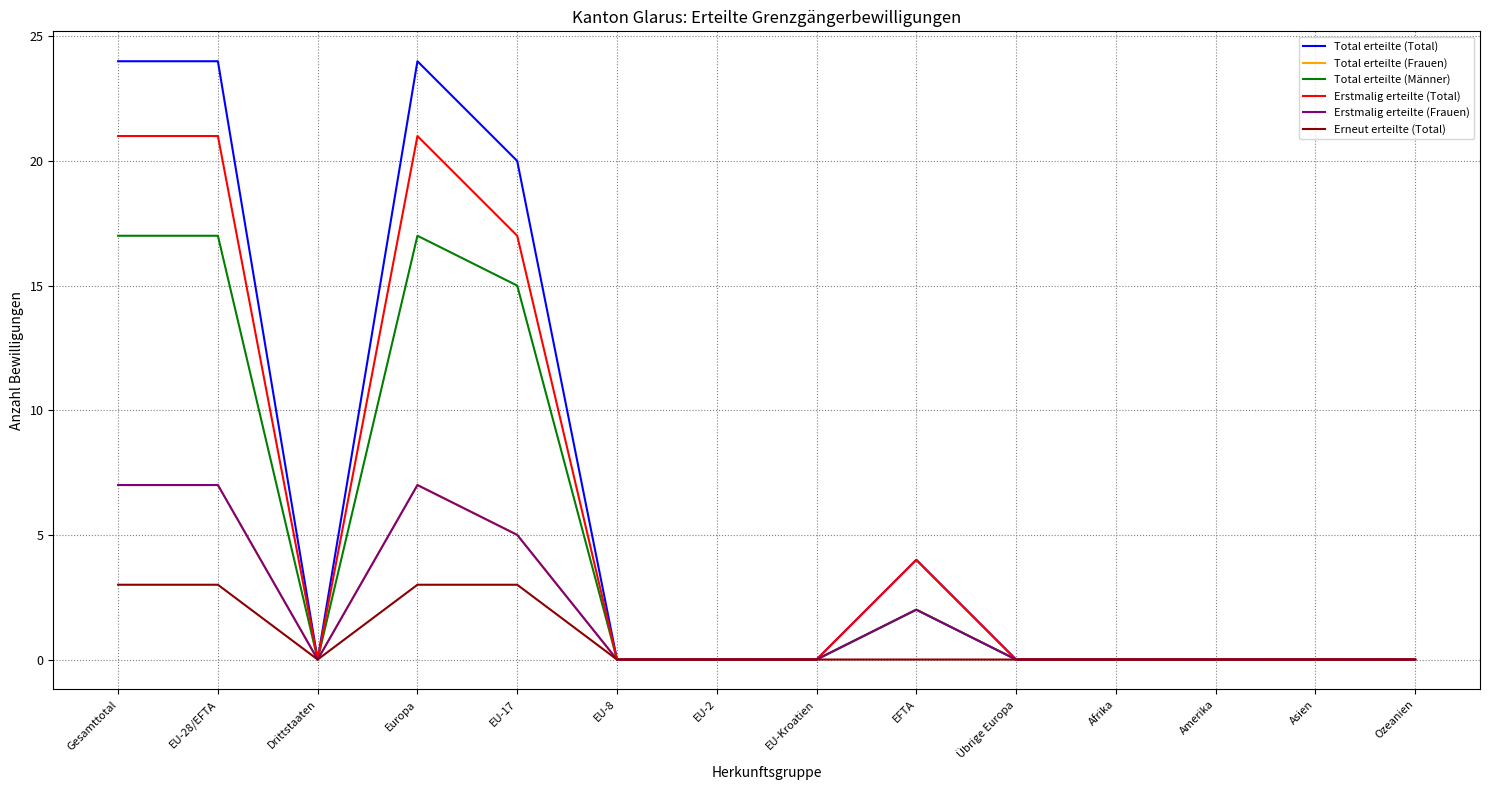

What are all the series names shown in the legend?

Total erteilte (Total), Total erteilte (Frauen), Total erteilte (Männer), Erstmalig erteilte (Total), Erstmalig erteilte (Frauen), Erneut erteilte (Total)